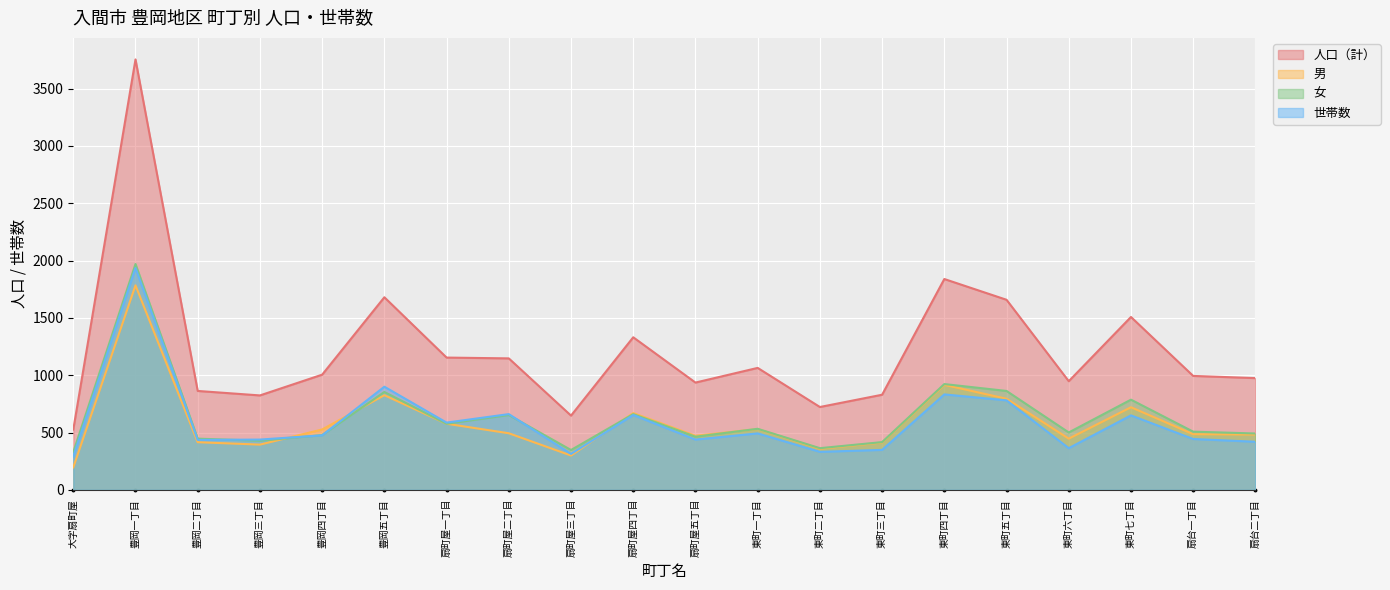

What is the total value across all series at 東町二丁目?

1778